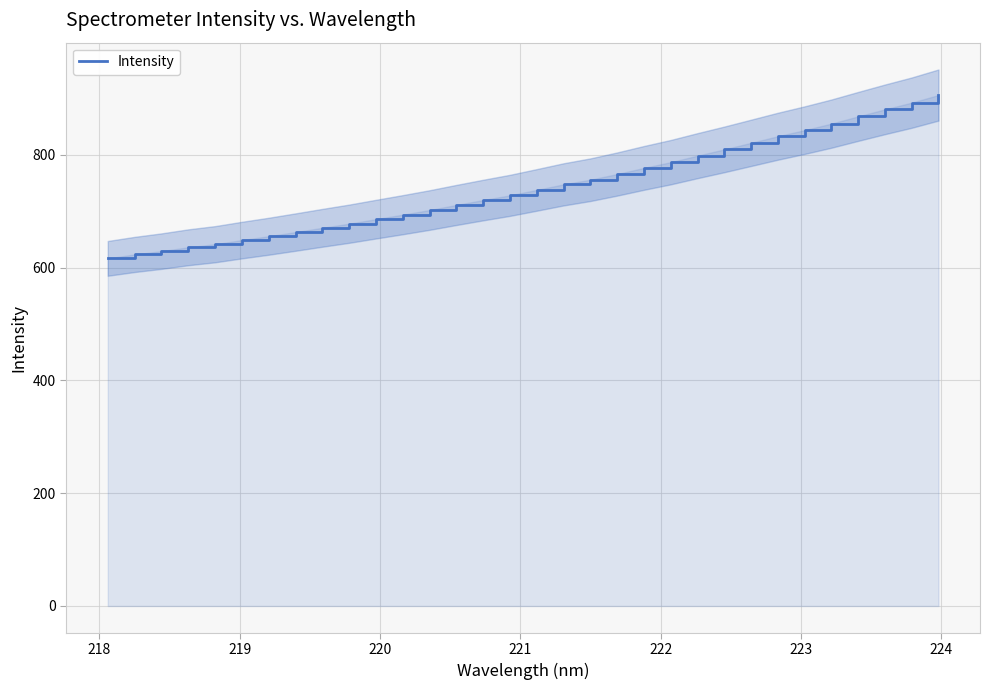

What is the lowest value of the Intensity series?

616.6